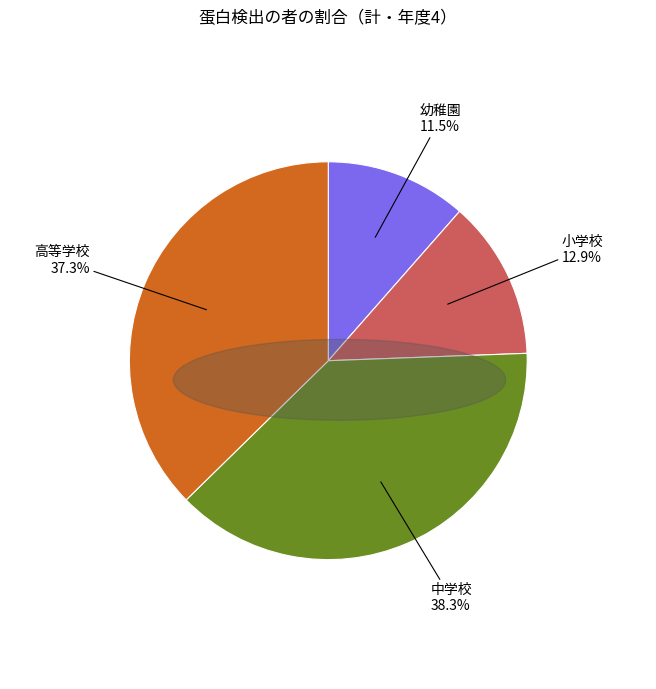

Which category has the biggest portion of the pie?

中学校